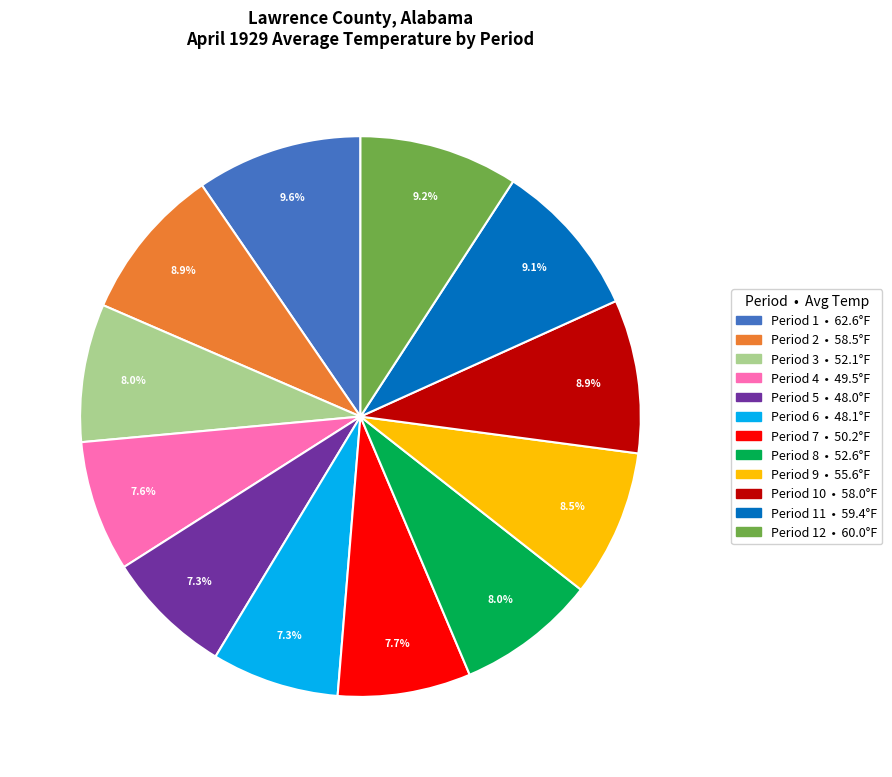

Does any single category account for the majority?

No